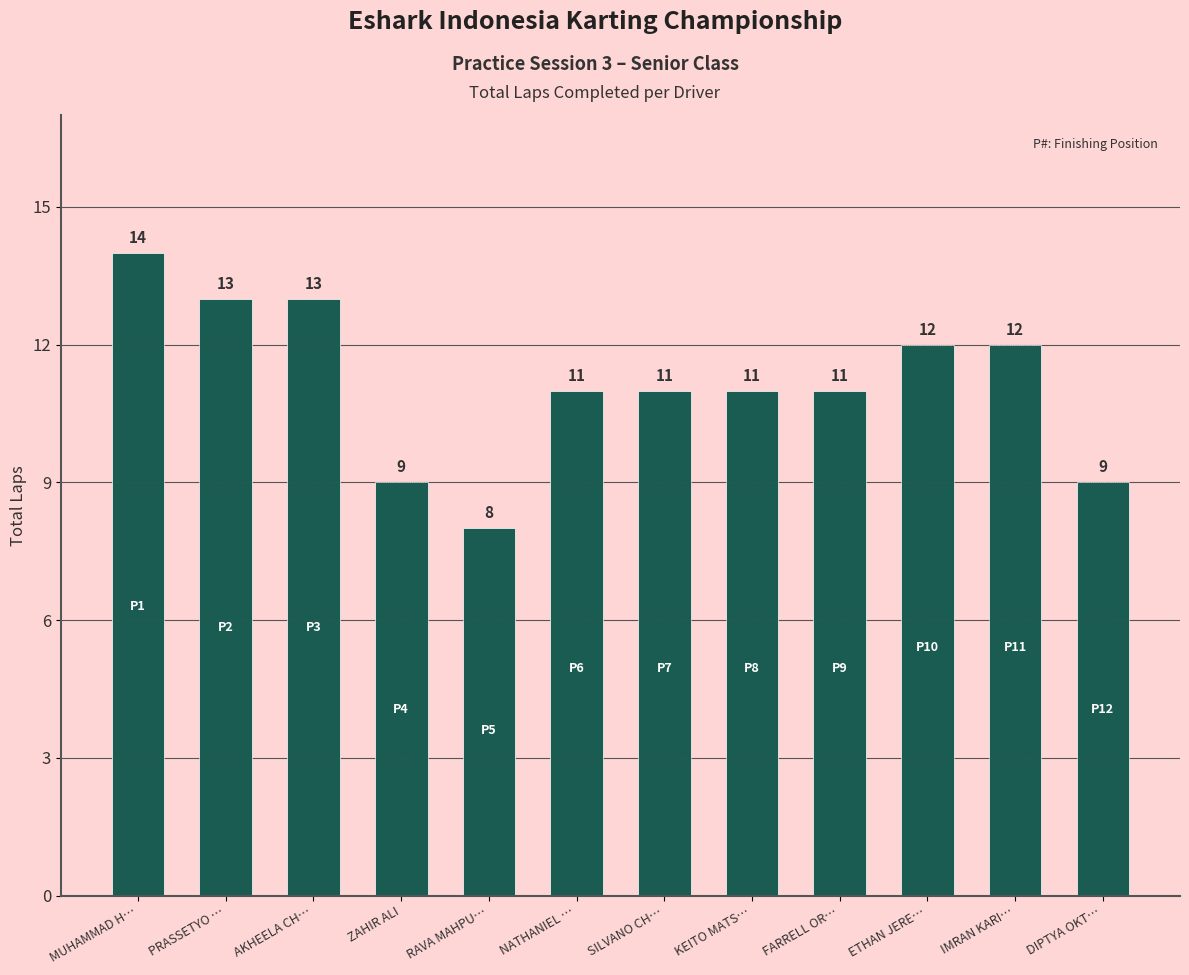

Reading left to right, transcribe all the data shown in this chart.

14	13	13	9	8	11	11	11	11	12	12	9